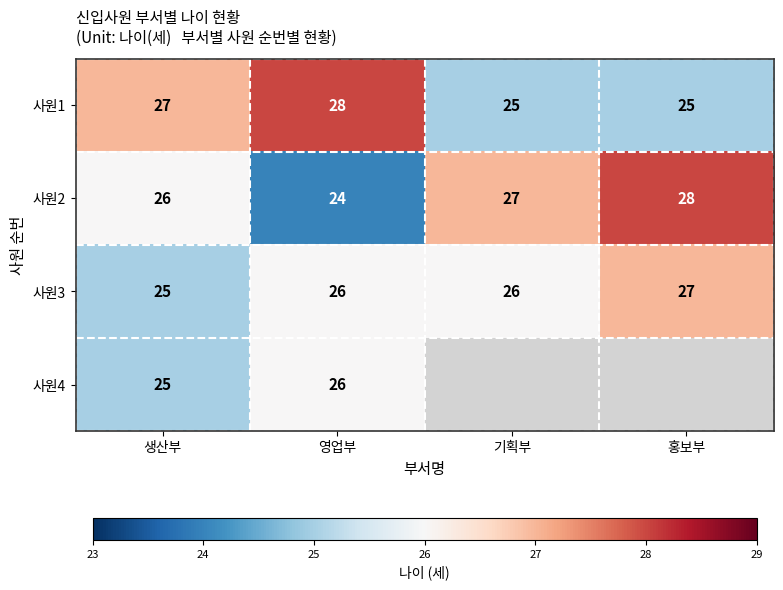

Is it true that 사원3 equals 27 at 홍보부?

True